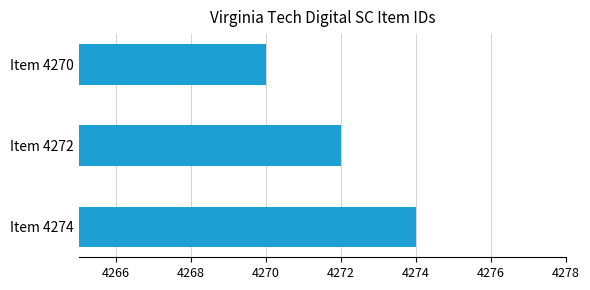

What is the average value?

4272